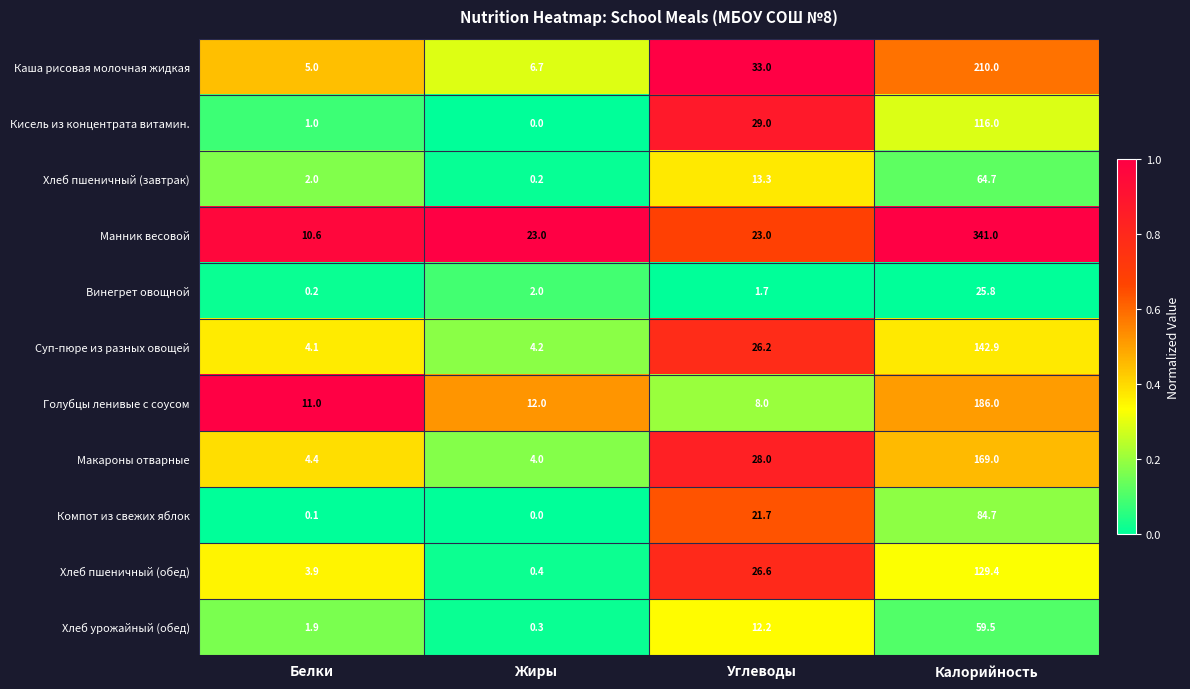

What is the approximate value of Хлеб урожайный (обед) at Углеводы?

12.2